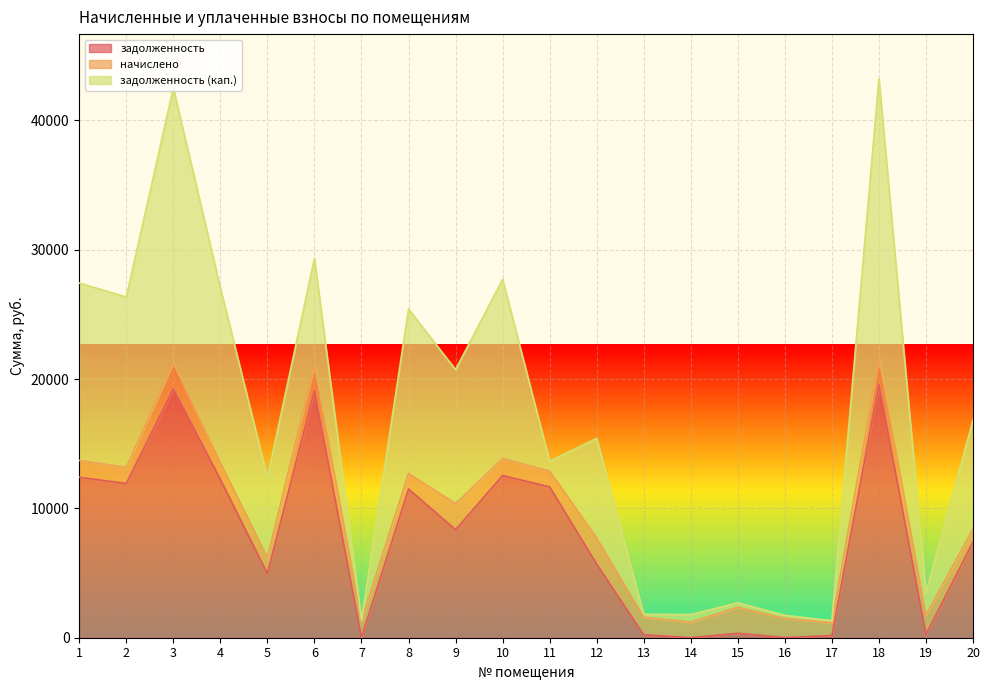

Where is the first local maximum for задолженность?

3